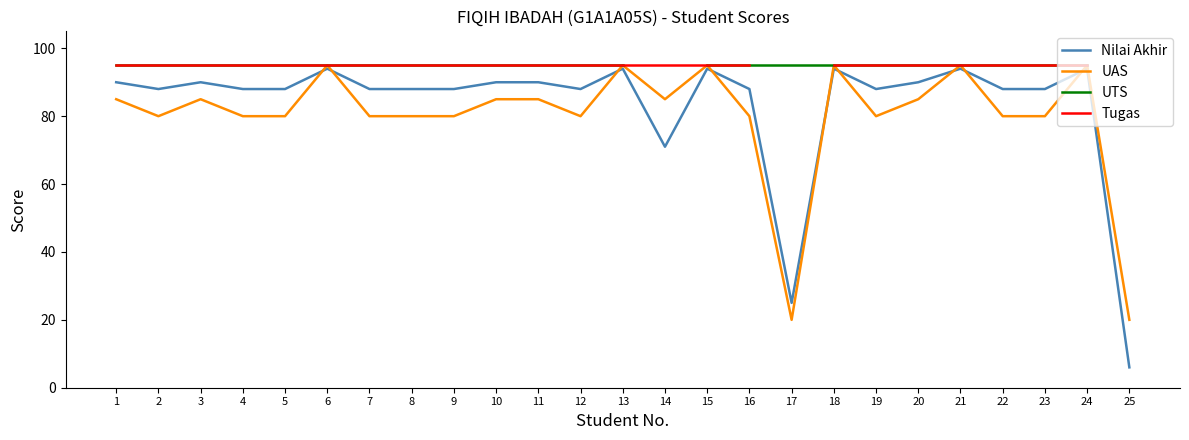

At which label does Nilai Akhir reach its minimum?

25